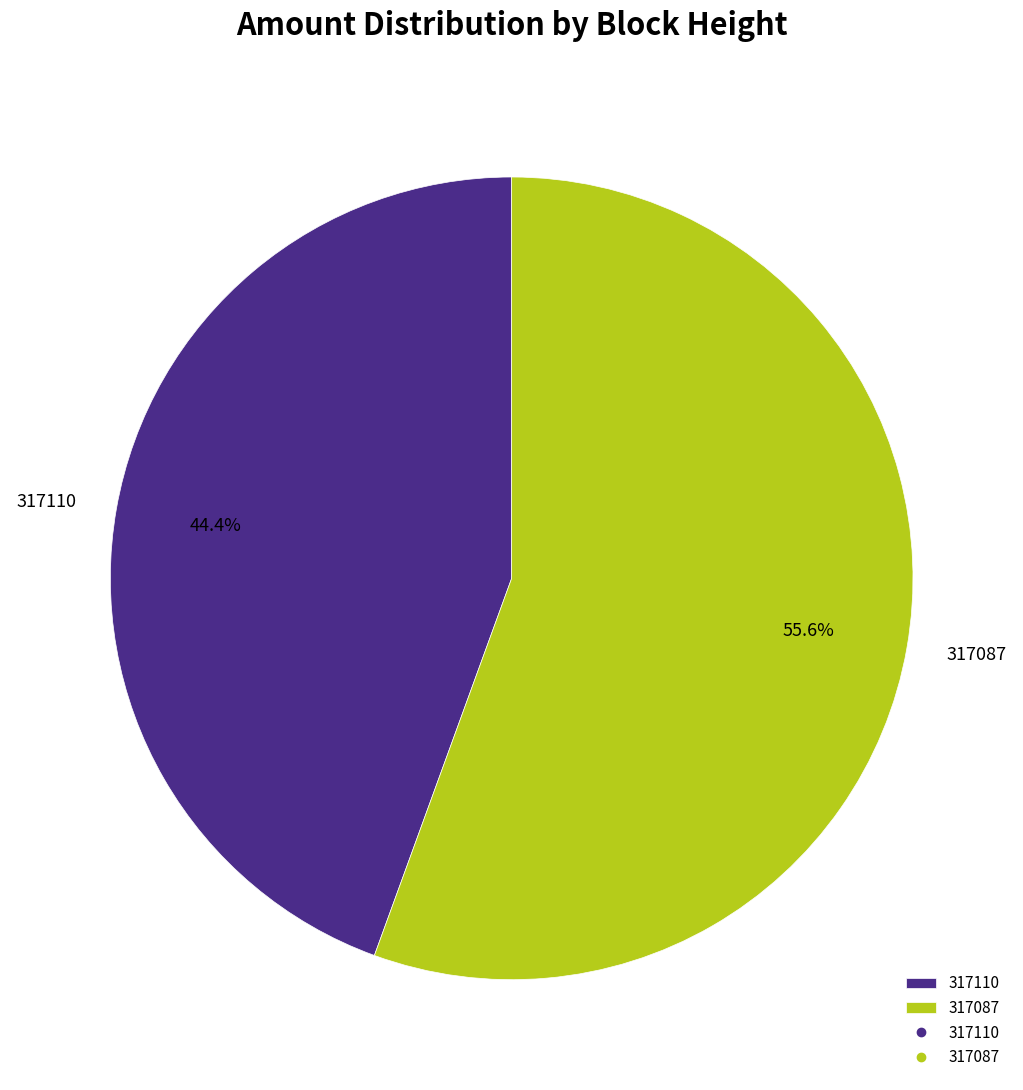

Which category has the biggest portion of the pie?

317087